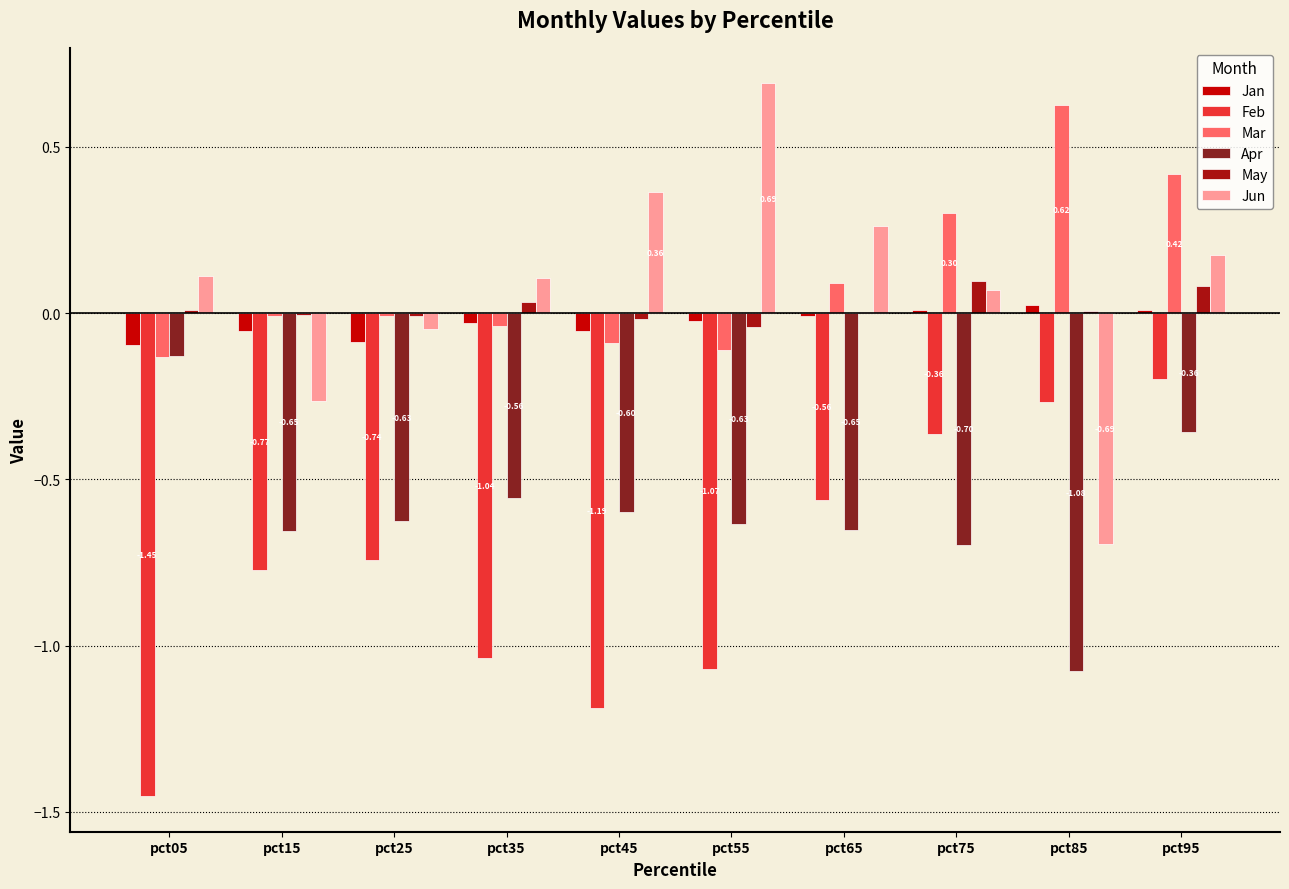

At which category is the sum across all series the highest?

pct95